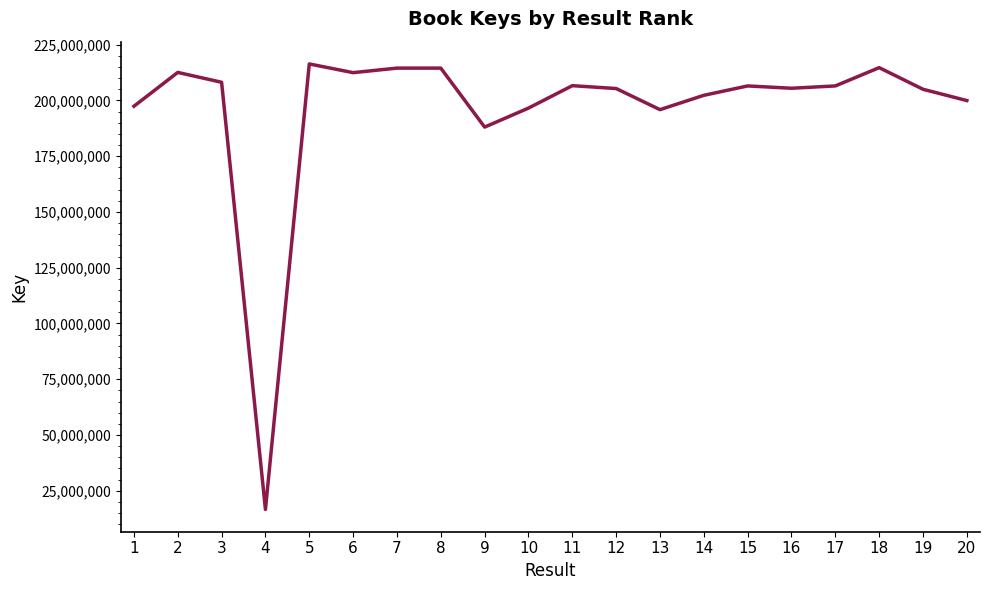

What is the change in value from 1 to 8?

+17096882